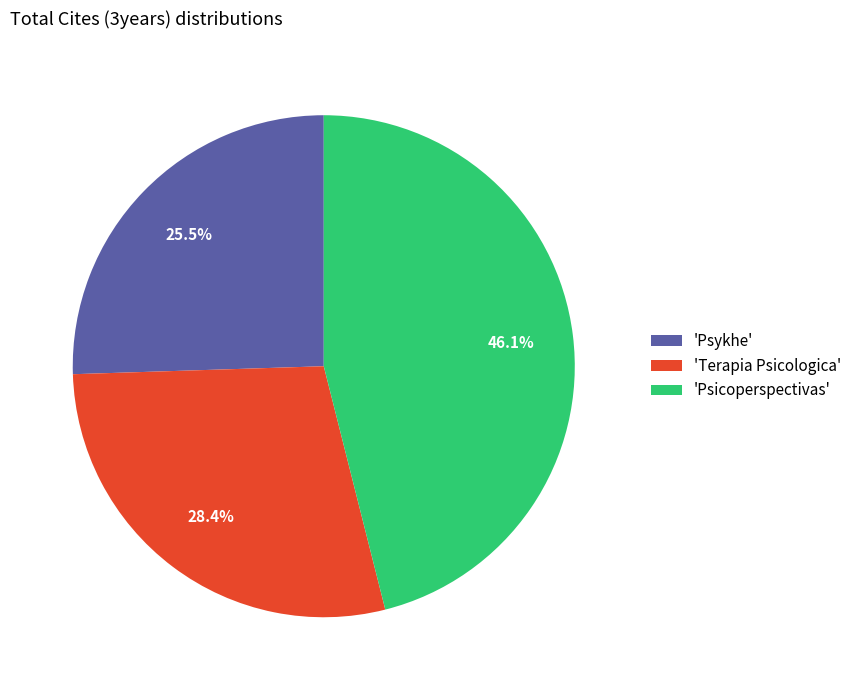

Does any single category account for the majority?

No